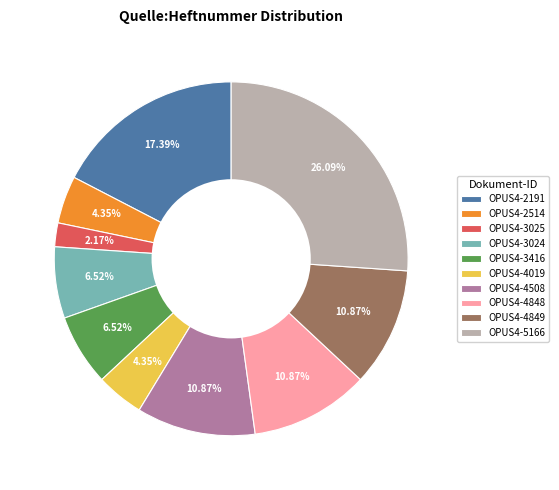

Is it true that OPUS4-4019 is 4% of the pie?

True